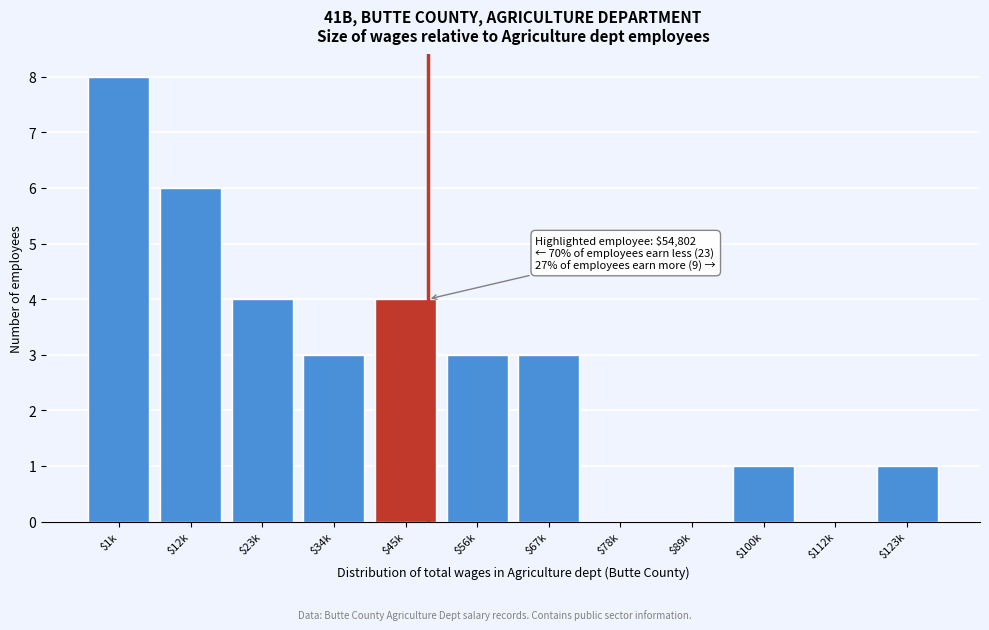

What is the maximum value shown in the chart?

8